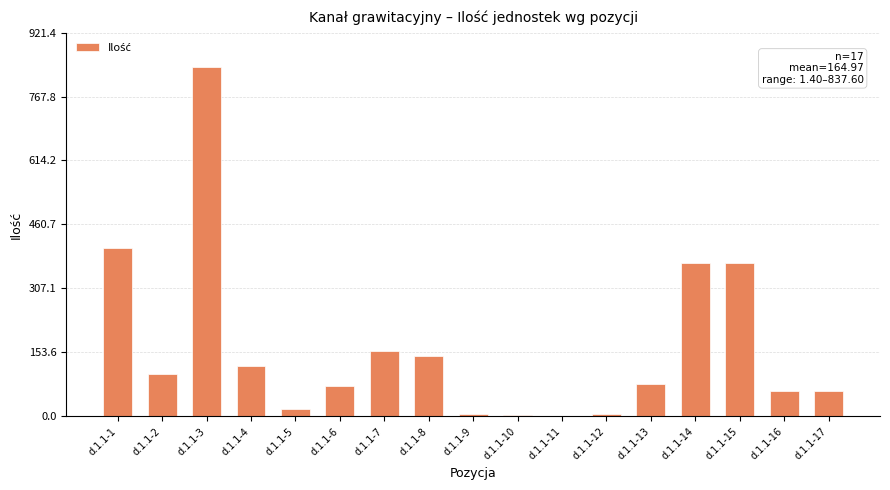

Where is the data nearest to the value 419?

d.1.1-1